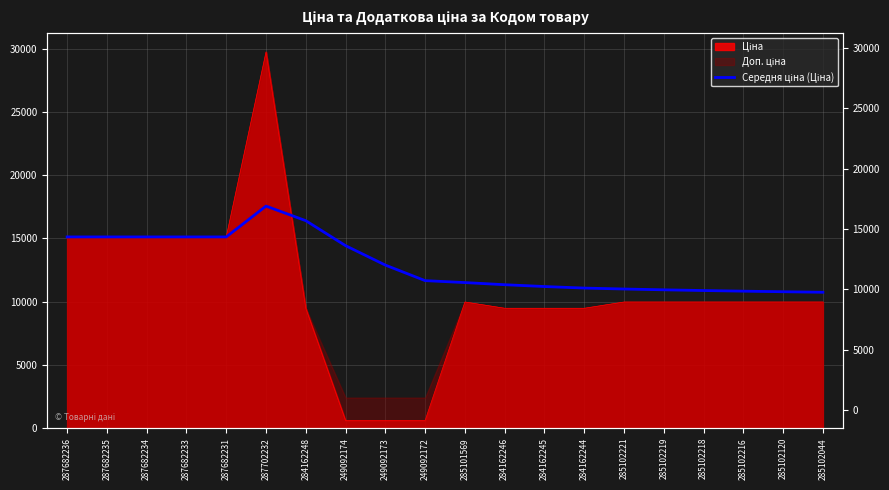

What position from the left is 287682231?

5